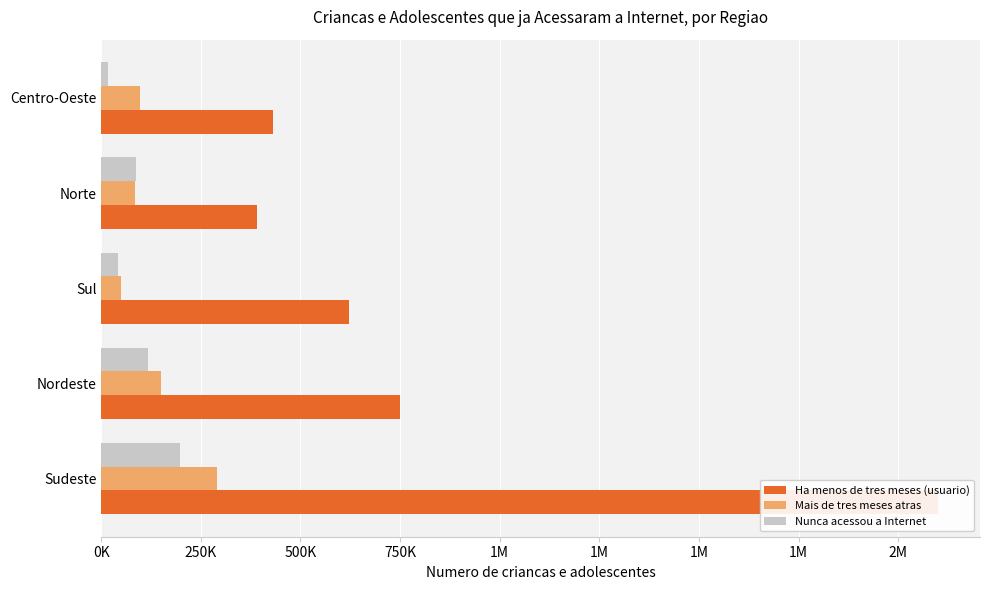

What position from the left is Nordeste?

2